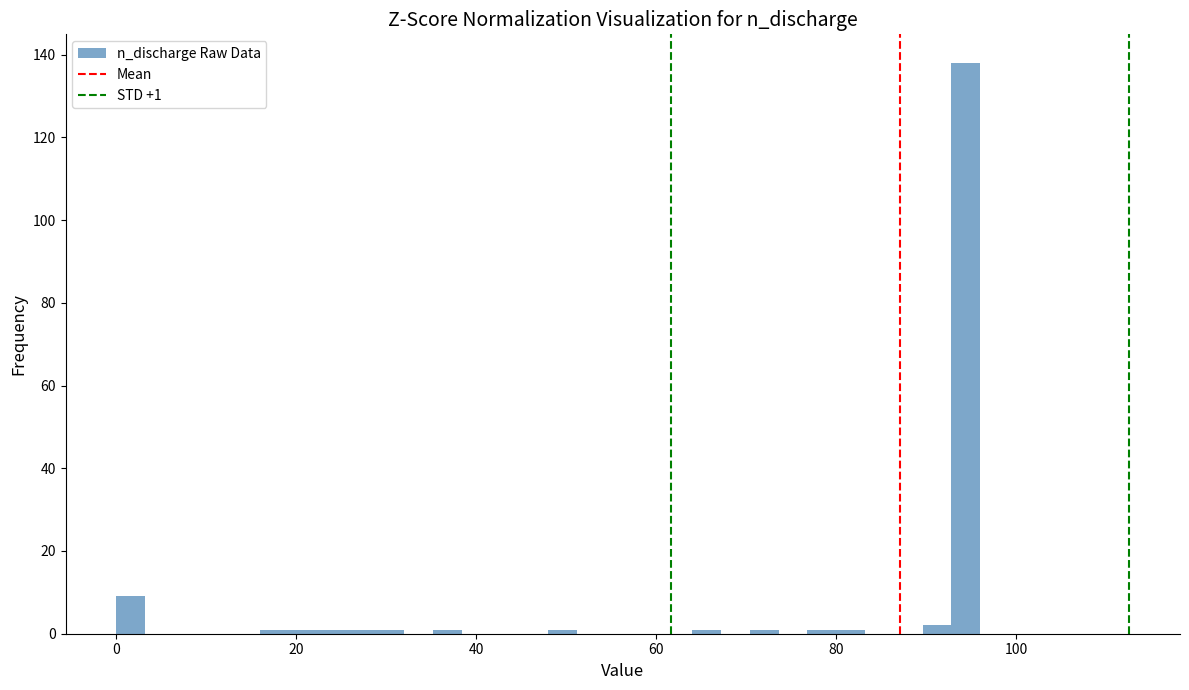

Read against the x-axis, roughly where is the centre of the tallest bar?

94